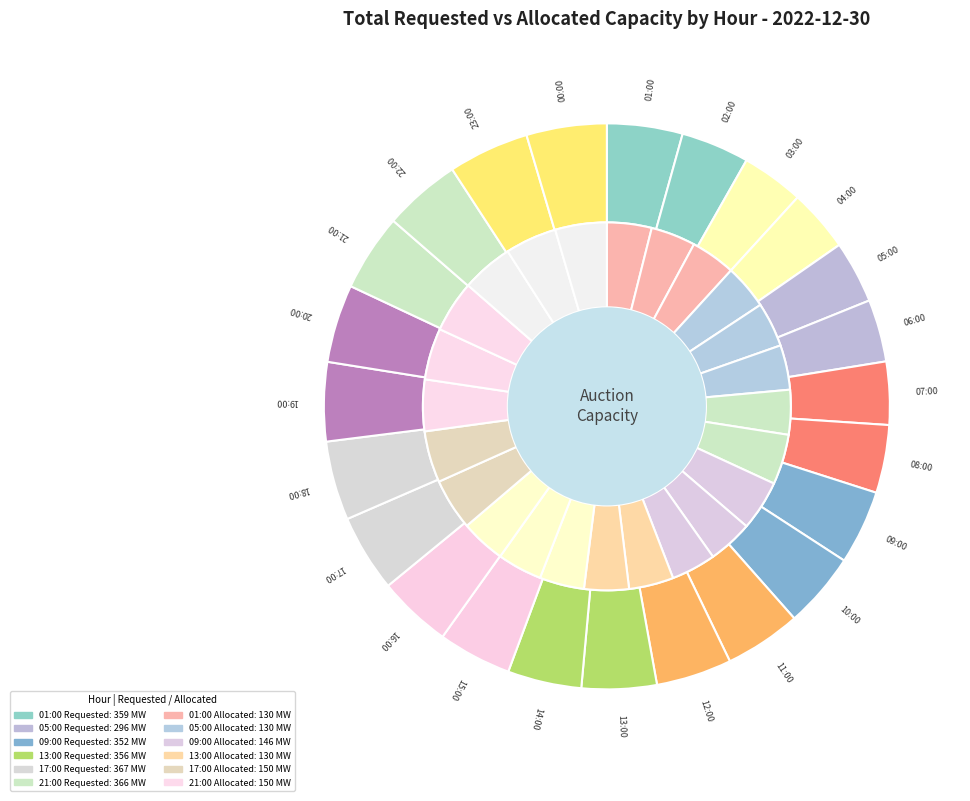

Count the number of slices in the pie.

24